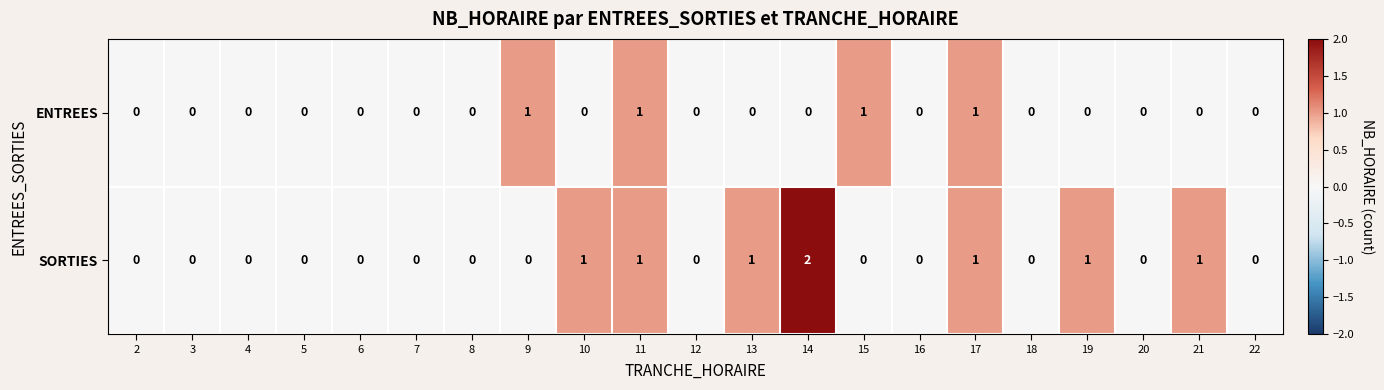

What is the sum of all ENTREES values?

4